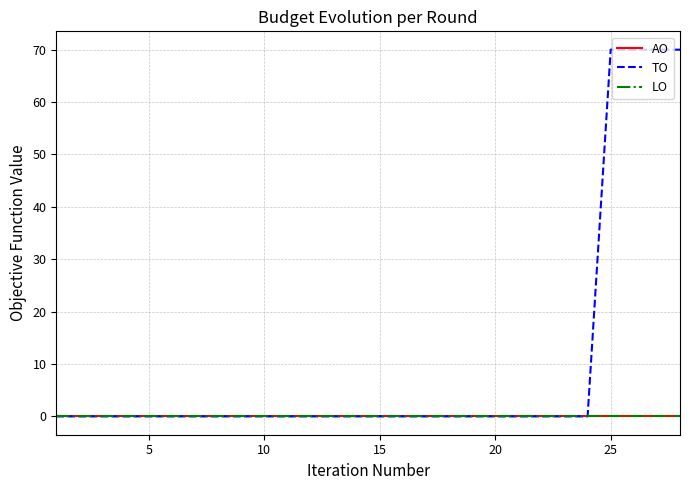

Does the chart have visible grid lines?

Yes